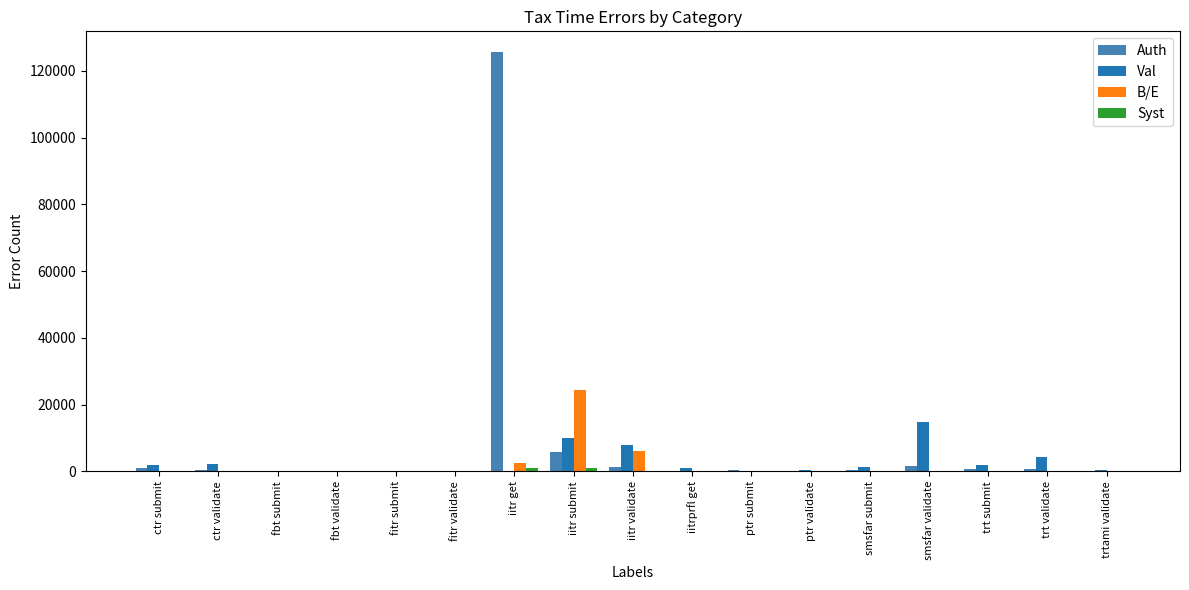

Are the bars horizontal?

No